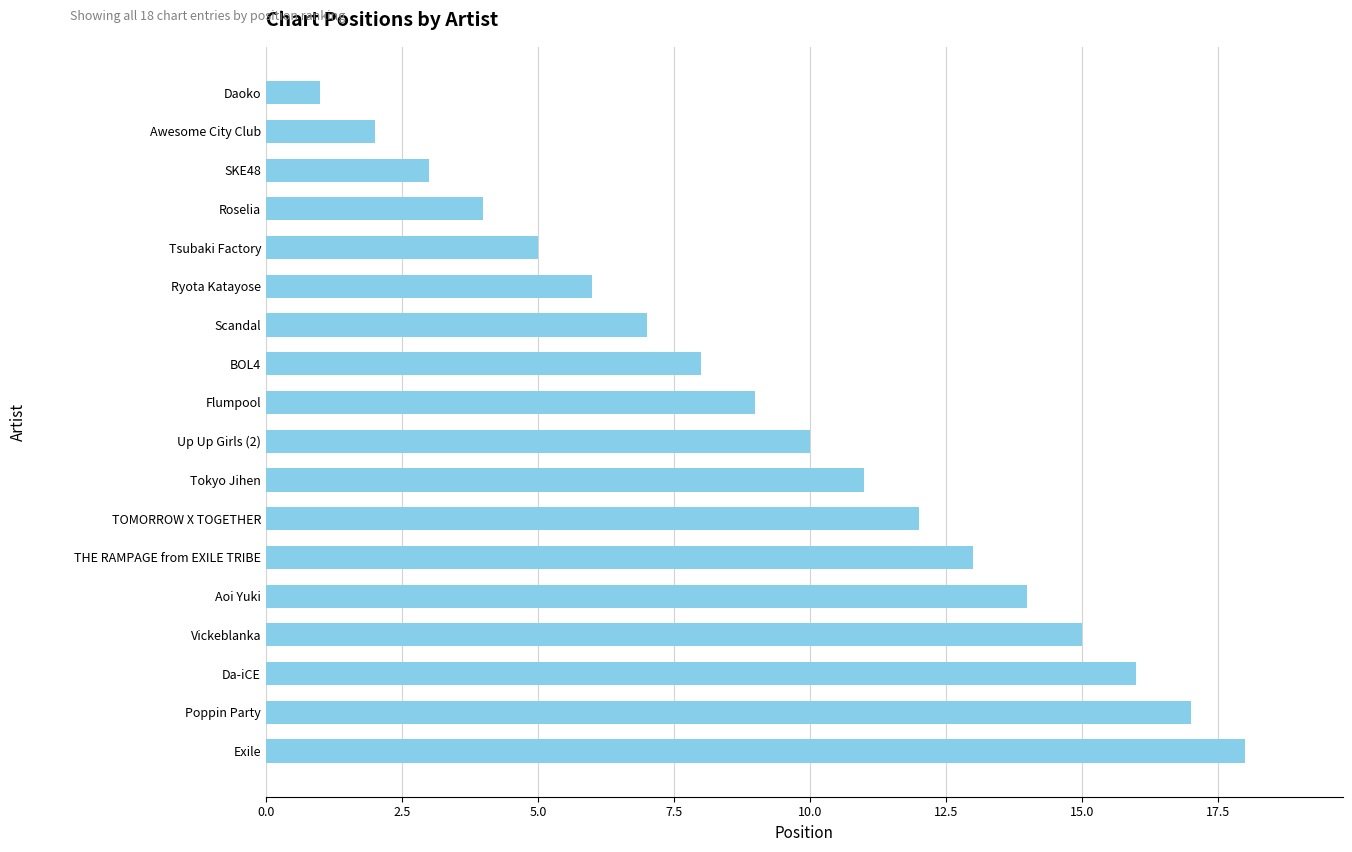

Reading bottom to top, extract all data points from this chart.

Exile=18	Poppin Party=17	Da-iCE=16	Vickeblanka=15	Aoi Yuki=14	THE RAMPAGE from EXILE TRIBE=13	TOMORROW X TOGETHER=12	Tokyo Jihen=11	Up Up Girls (2)=10	Flumpool=9	BOL4=8	Scandal=7	Ryota Katayose=6	Tsubaki Factory=5	Roselia=4	SKE48=3	Awesome City Club=2	Daoko=1